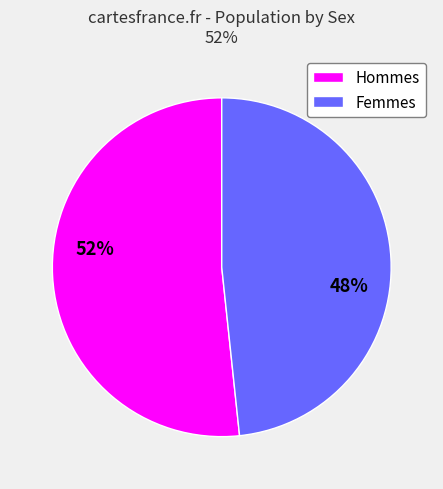

Is the sum of Hommes and Femmes greater than half?

Yes